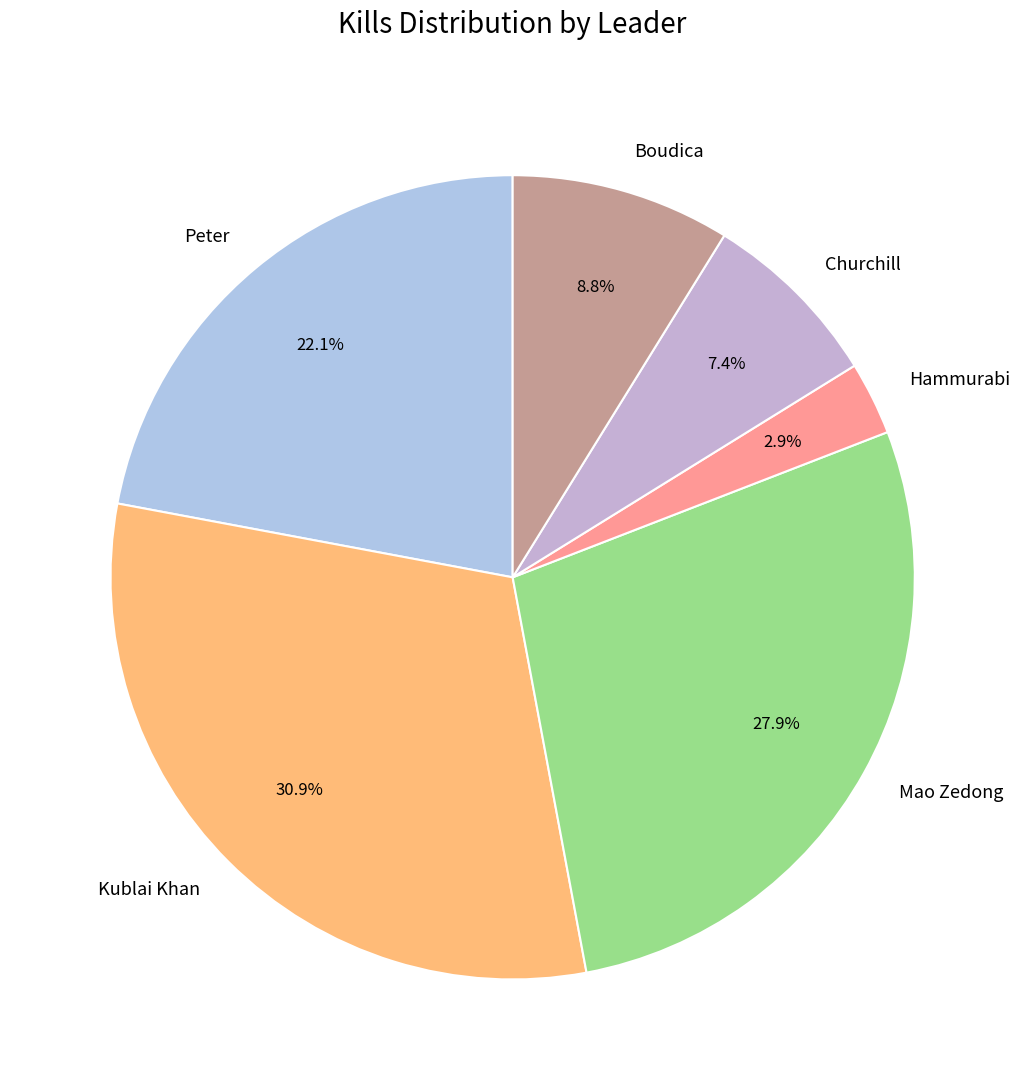

What is the largest slice in the pie chart?

Kublai Khan